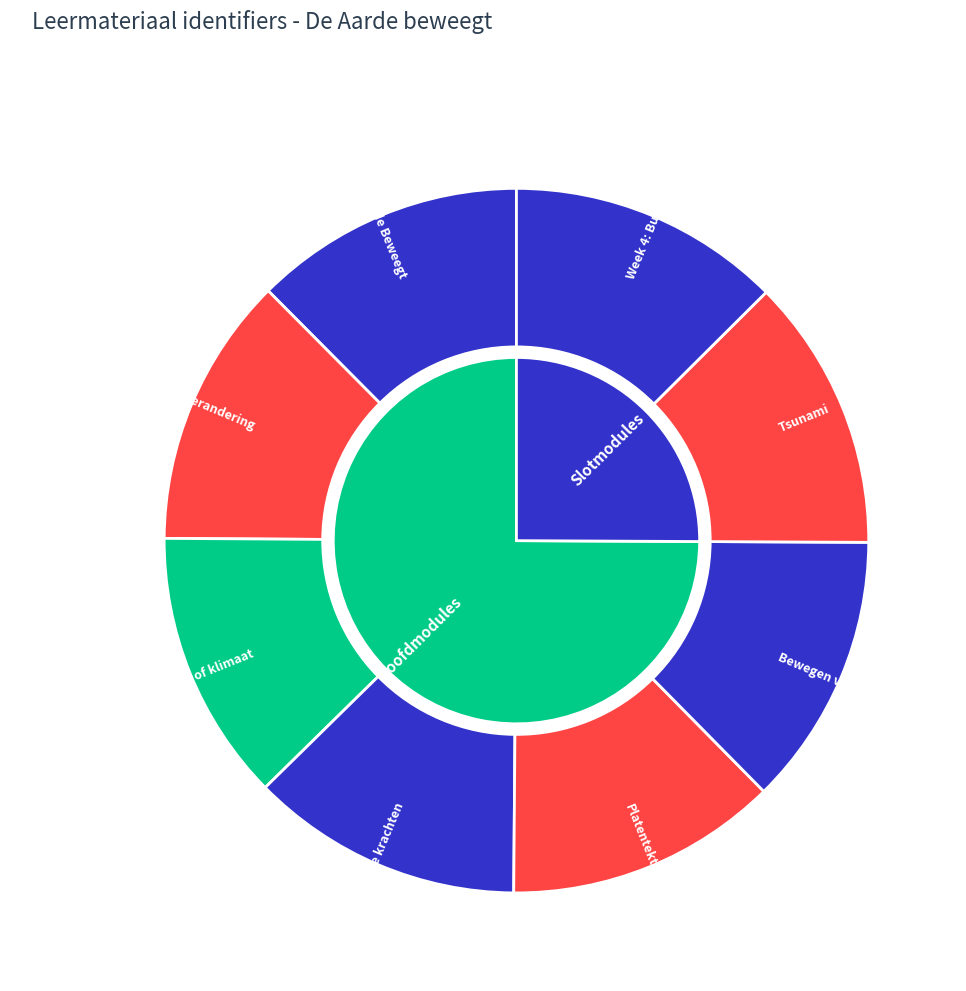

What percentage is the Week 3: Endogene krachten slice, to the nearest percent?

13%